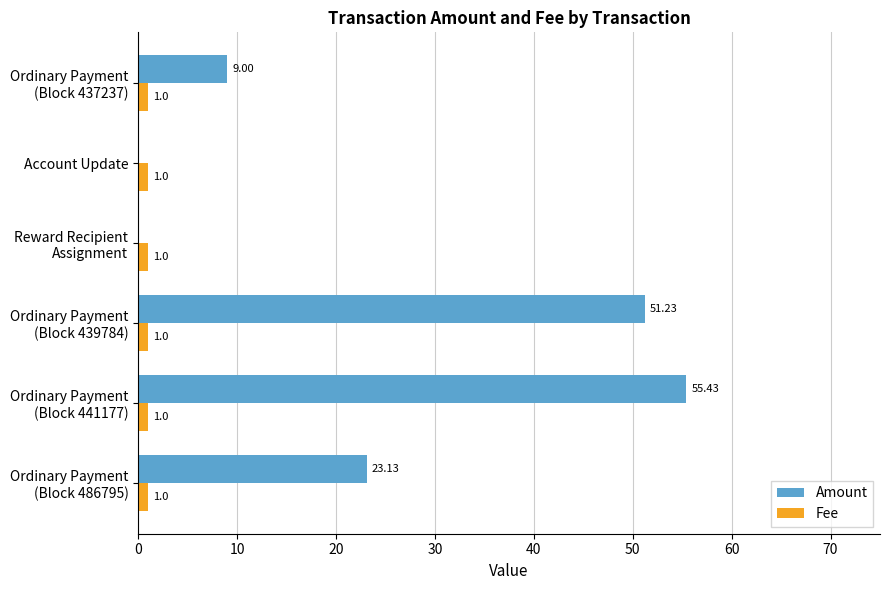

What is the sum of all Fee values?

6.0